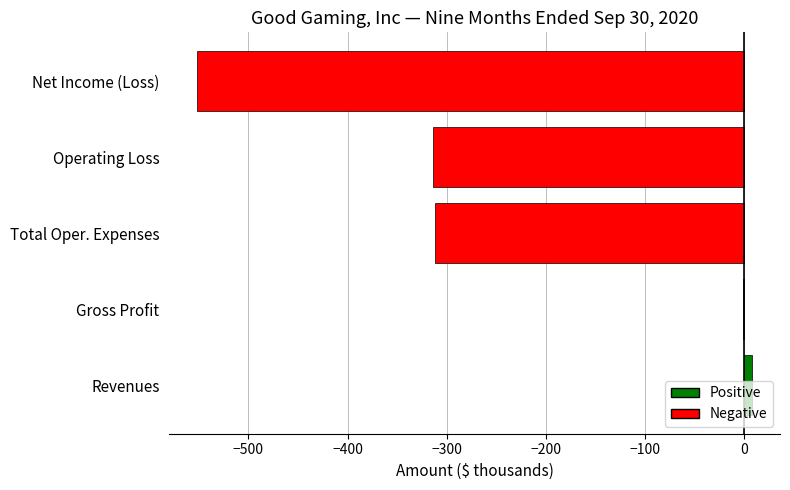

The value at Total Oper. Expenses is -311.8. True or false?

True